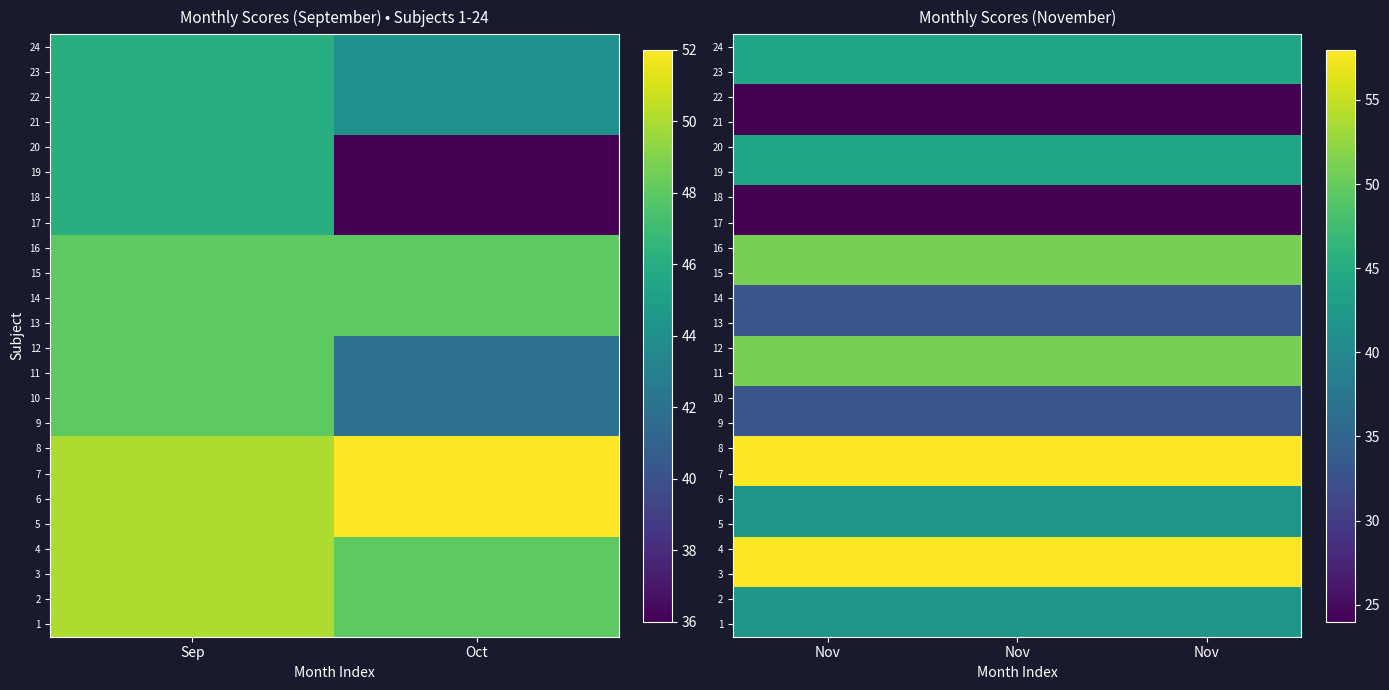

True or false: 10 has a value of 47 at Nov.

False